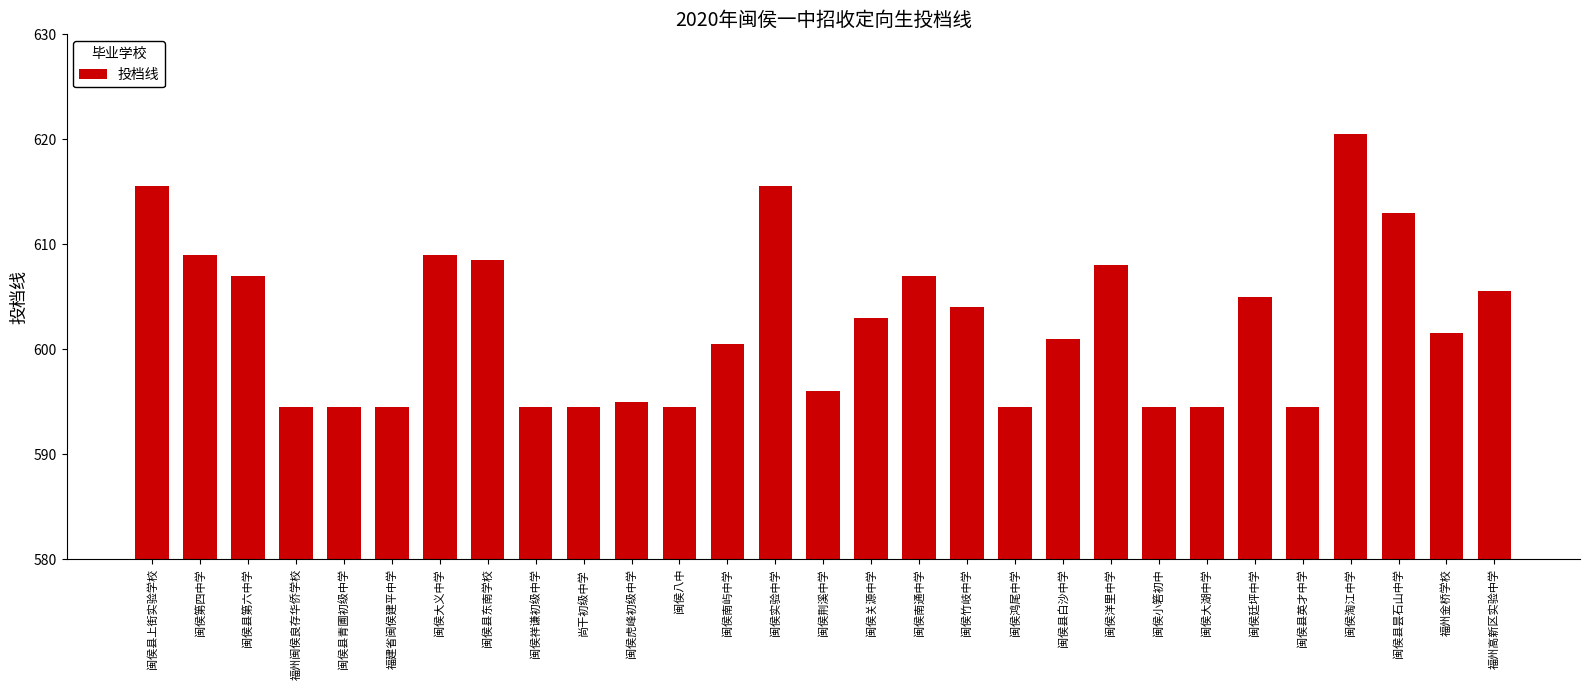

What is the change in value from 闽侯县英才中学 to 闽侯淘江中学?

+26.0